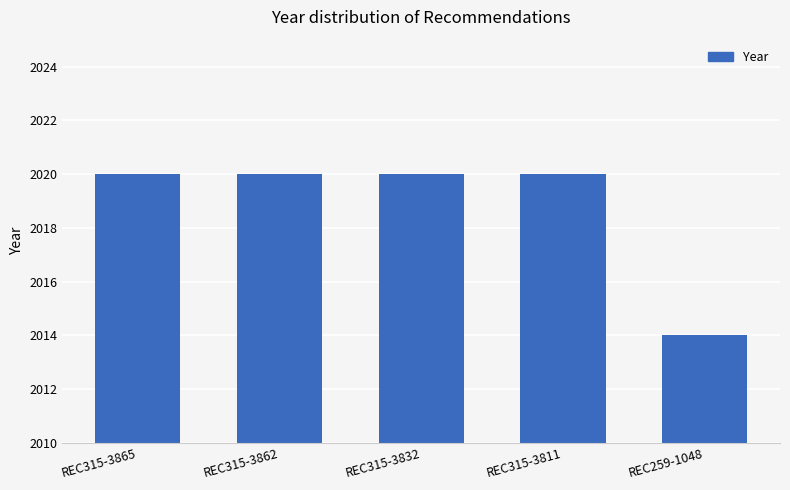

How many values are below 2020?

1